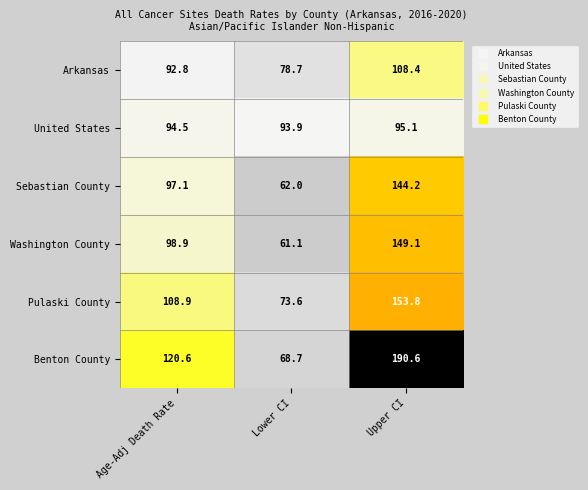

What is the sum of the Benton County values at Lower CI and Upper CI?

259.3